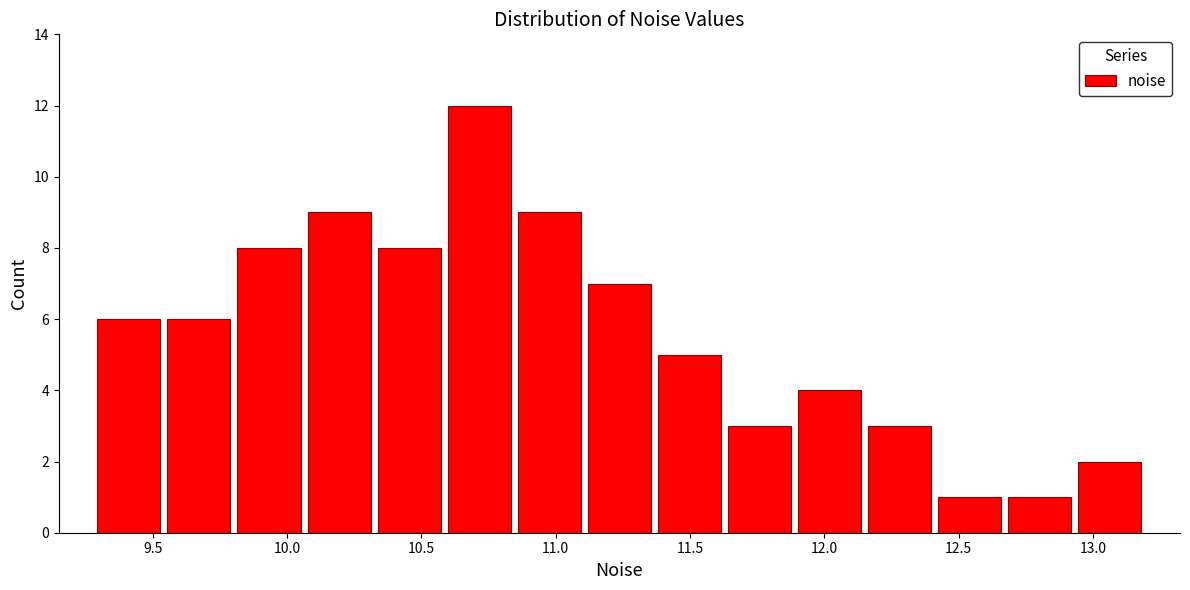

Over which range of the x-axis is the bar tallest?

10.60 to 10.85